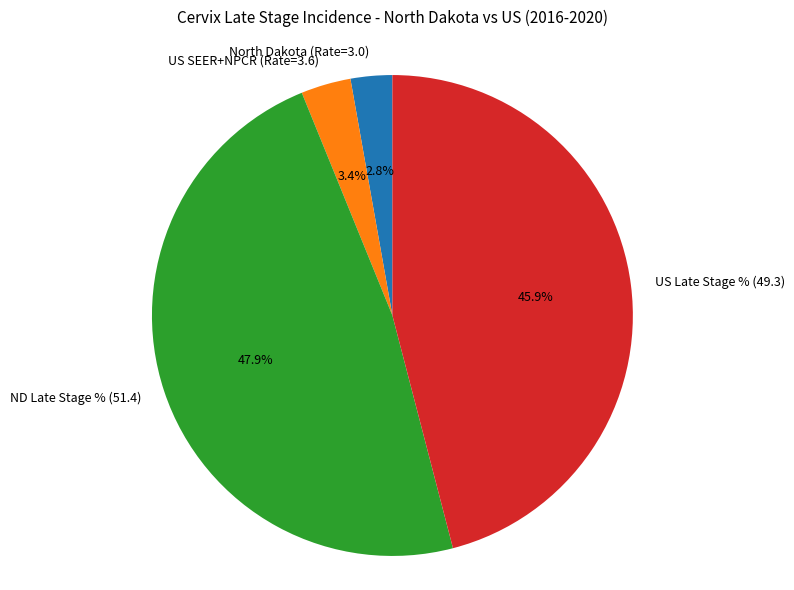

Rank the categories by value from highest to lowest.

ND Late Stage % (51.4), US Late Stage % (49.3), US SEER+NPCR (Rate=3.6), North Dakota (Rate=3.0)